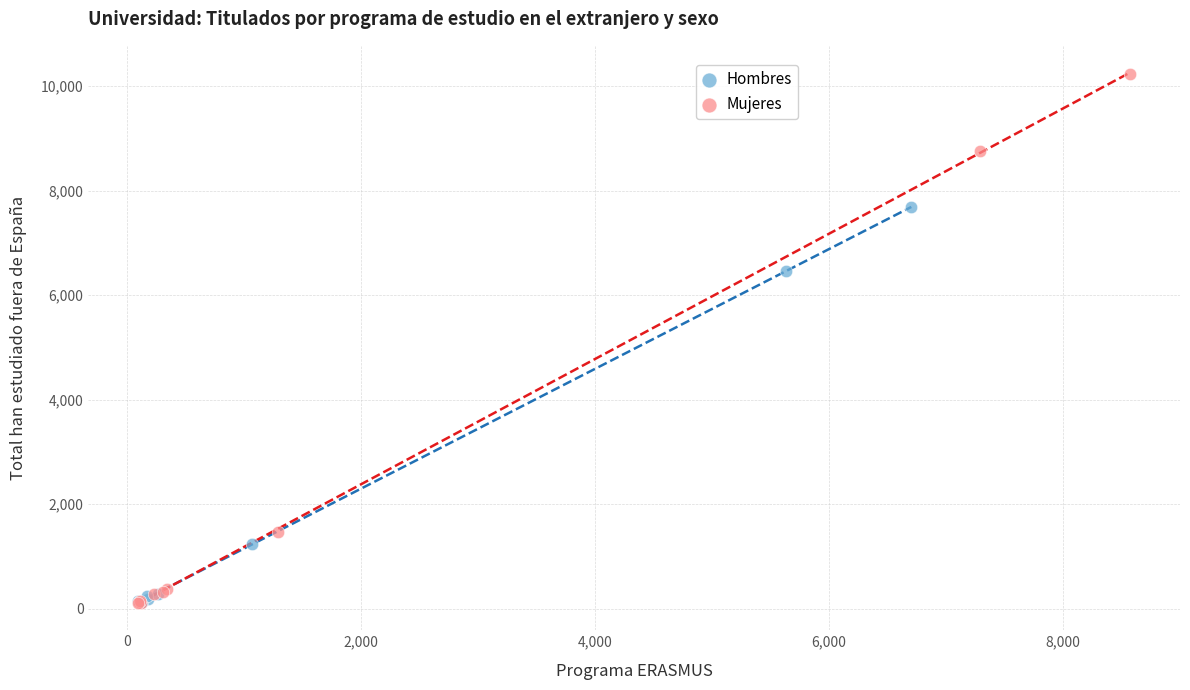

Which series reaches the maximum Y coordinate?

Mujeres